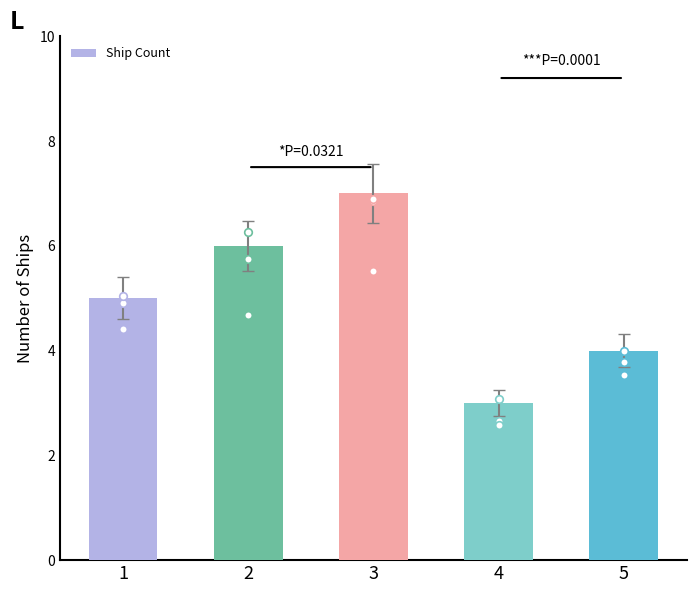

Which has a higher value, 3 or 5?

3